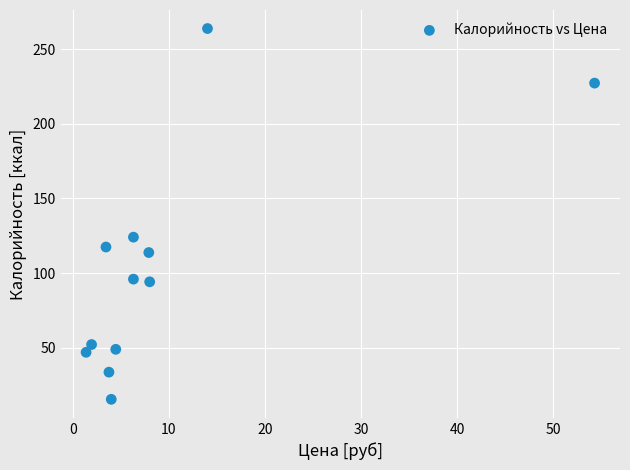

What Y value in the scatter plot is closest to 139?

124.1